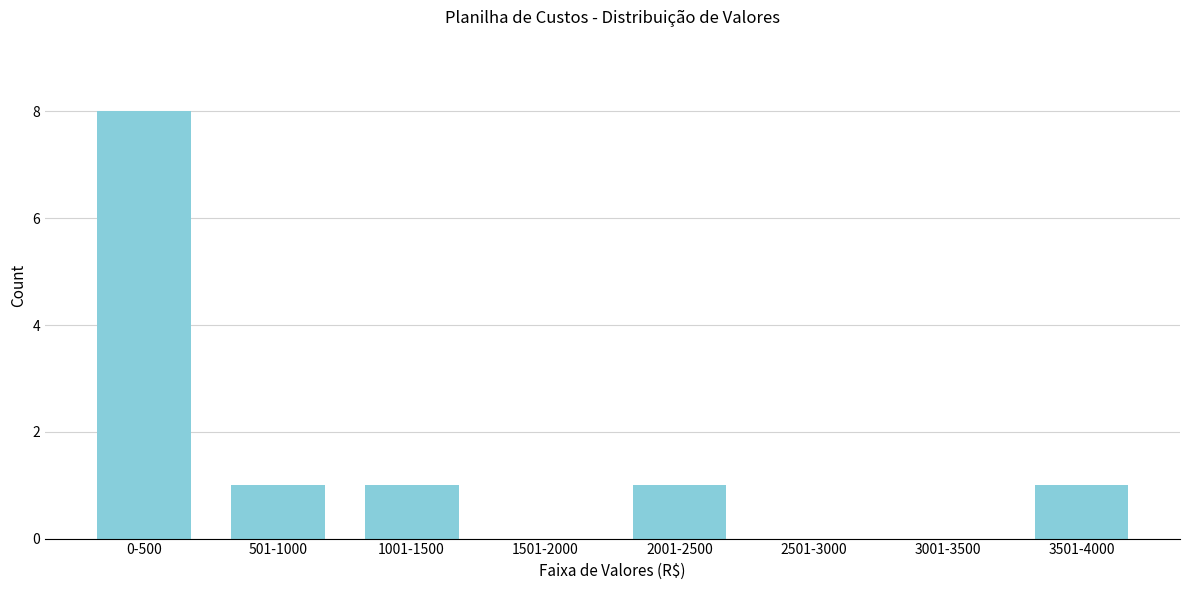

Reading left to right, transcribe all the data shown in this chart.

0-500=8	501-1000=1	1001-1500=1	1501-2000=0	2001-2500=1	2501-3000=0	3001-3500=0	3501-4000=1